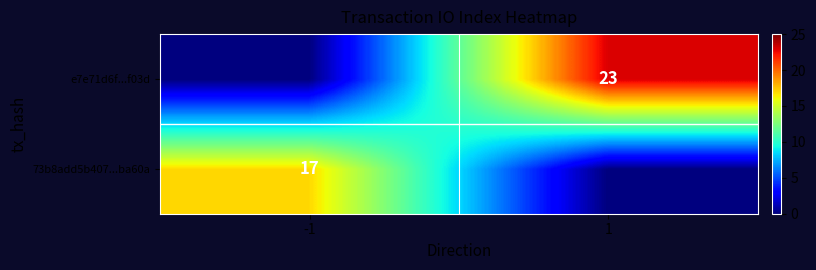

The value of 73b8add5b407...ba60a at -1 is 6. True or false?

False